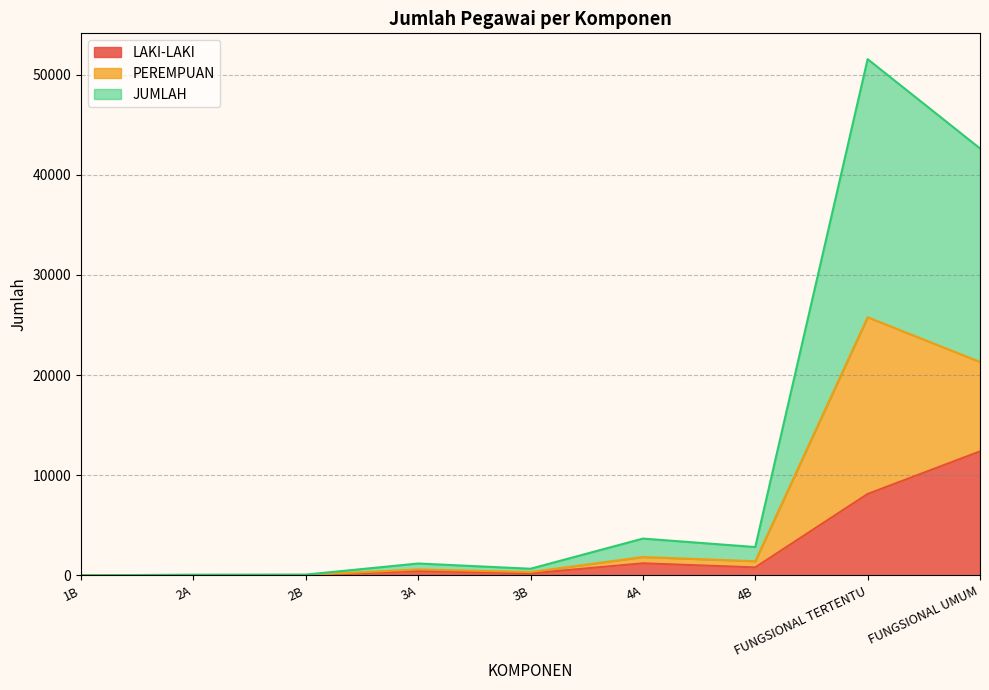

What is the average value of the LAKI-LAKI series?

2579